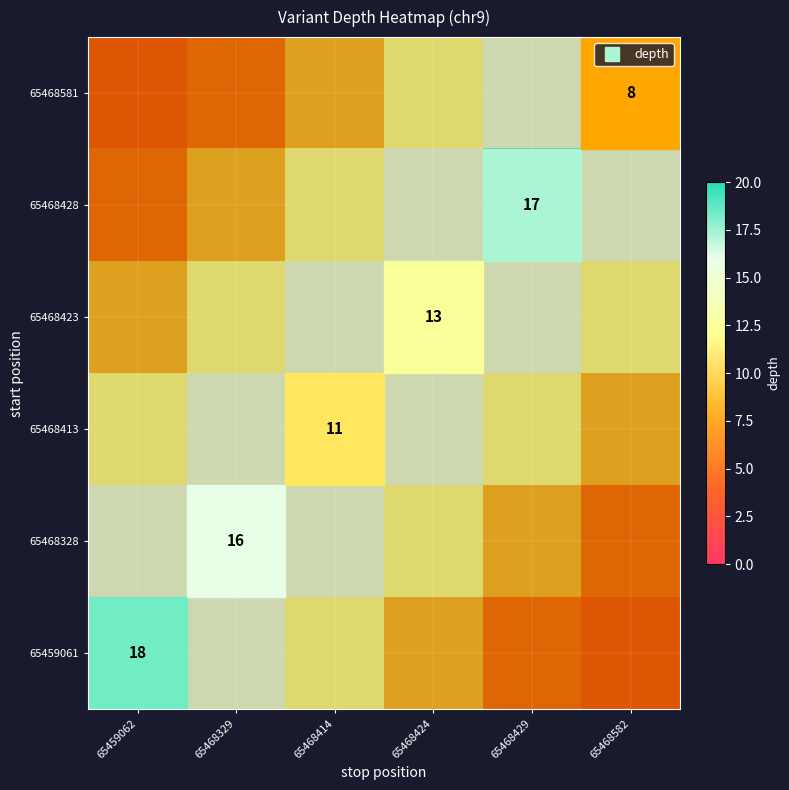

The value of 65468423 at 65468414 is 15. True or false?

True